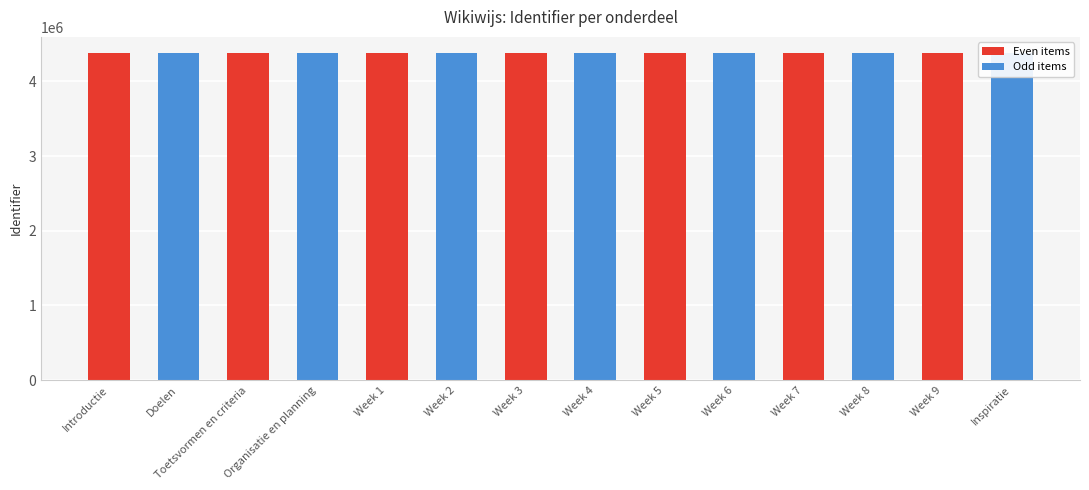

What is the ratio of the value at Week 6 to the value at Week 8?

1.0